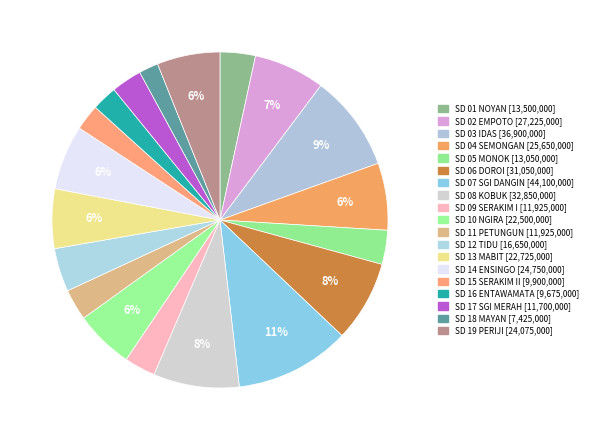

Does any single category account for the majority?

No